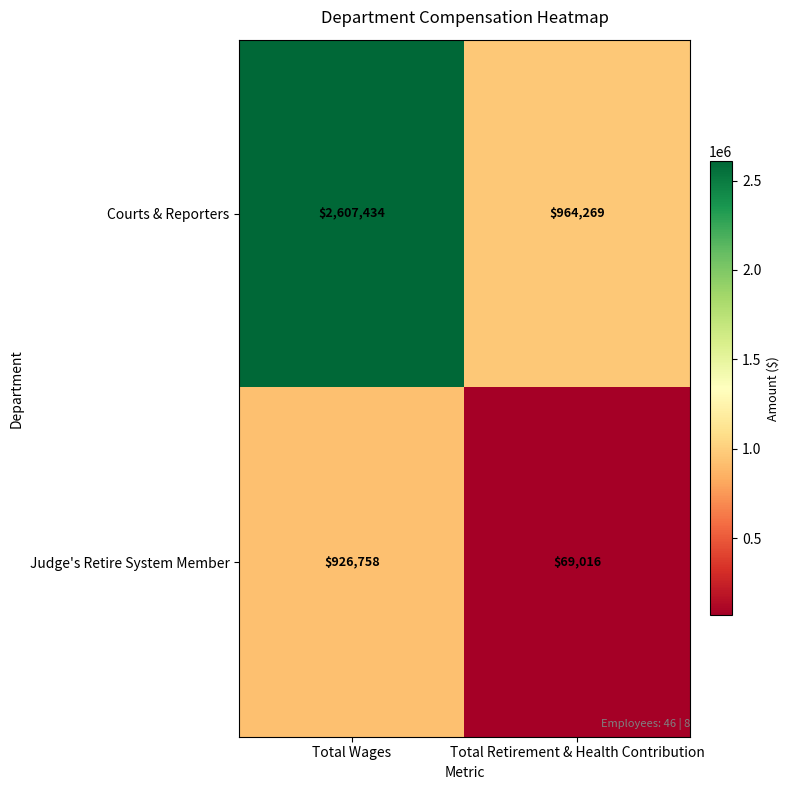

Which category has the highest value in the Judge's Retire System Member series?

Total Wages